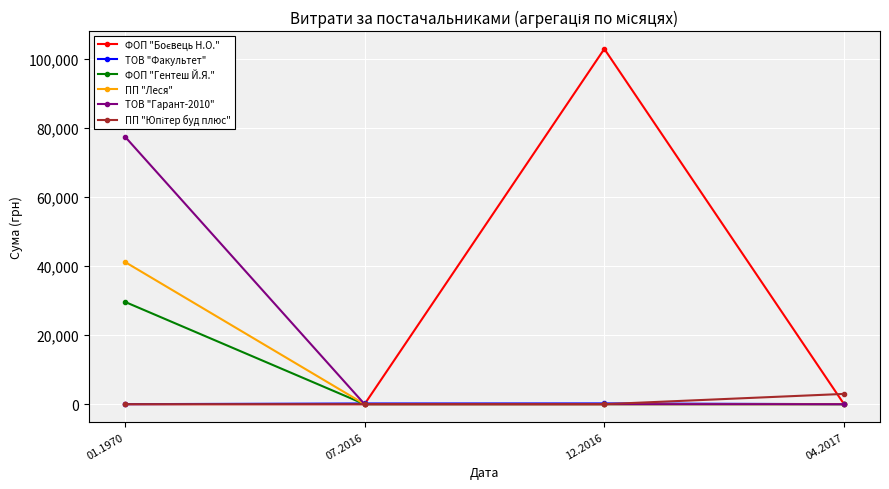

What is the total value across all series at 01.1970?

148221.3